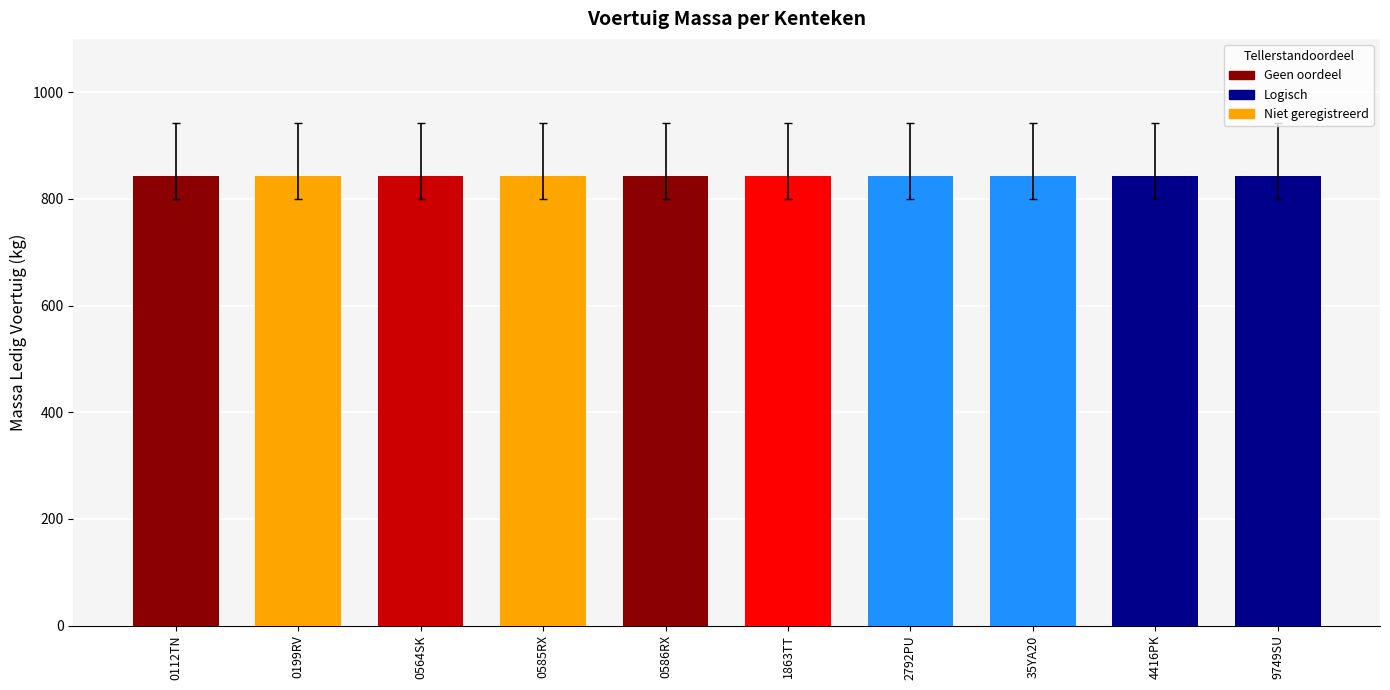

How many data points does each series have?

10